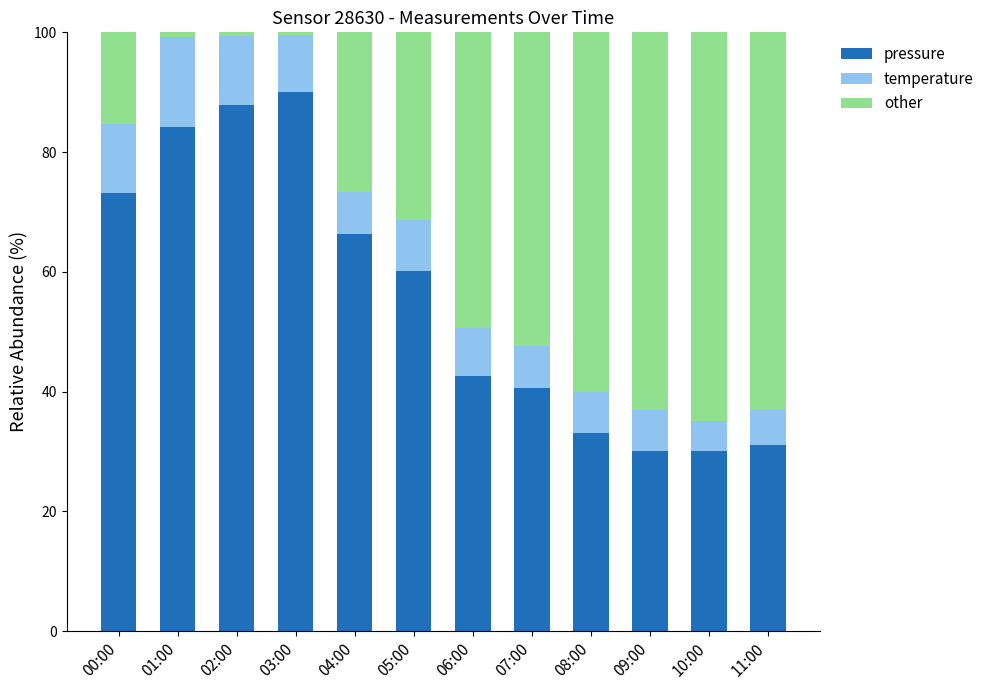

At which label does pressure reach its peak?

03:00